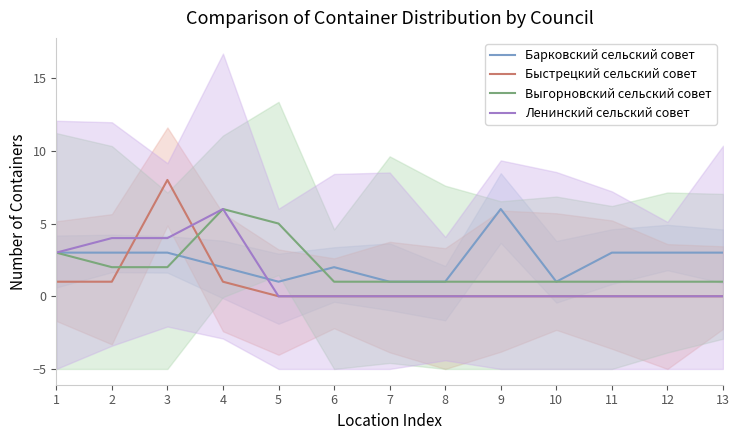

Which series has the largest total across all categories?

Барковский сельский совет